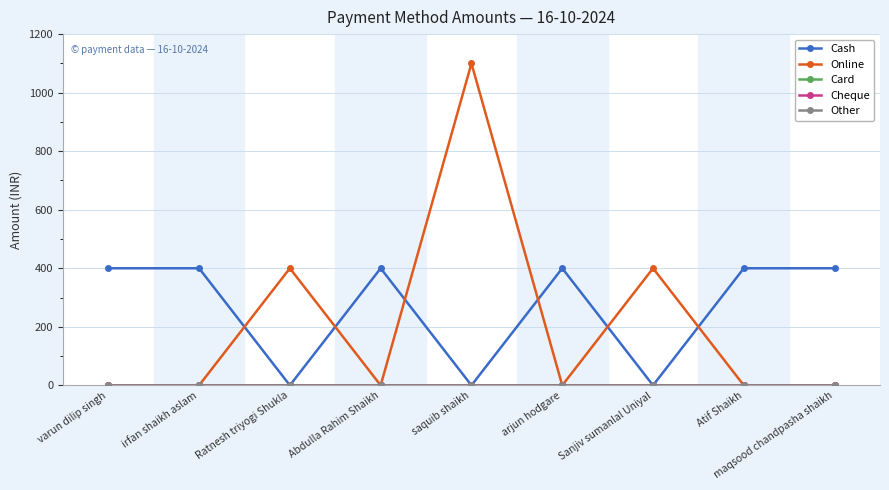

Does the chart have visible grid lines?

Yes